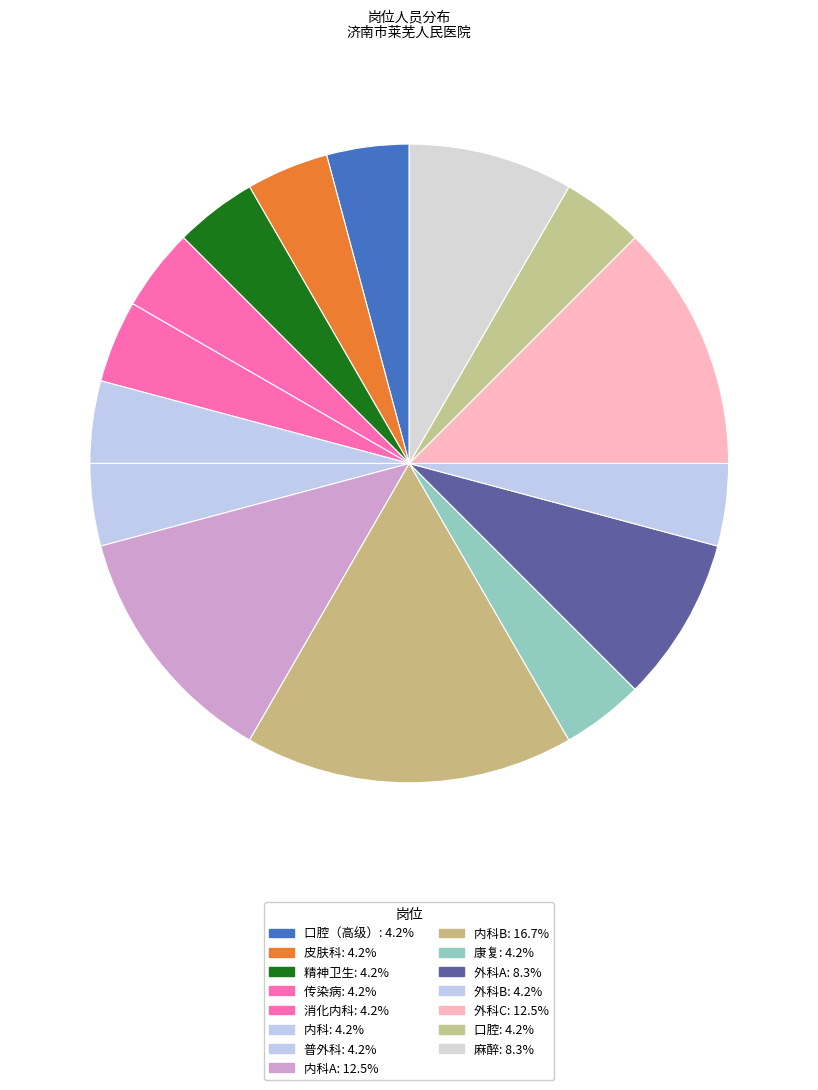

How many segments does this pie chart have?

15